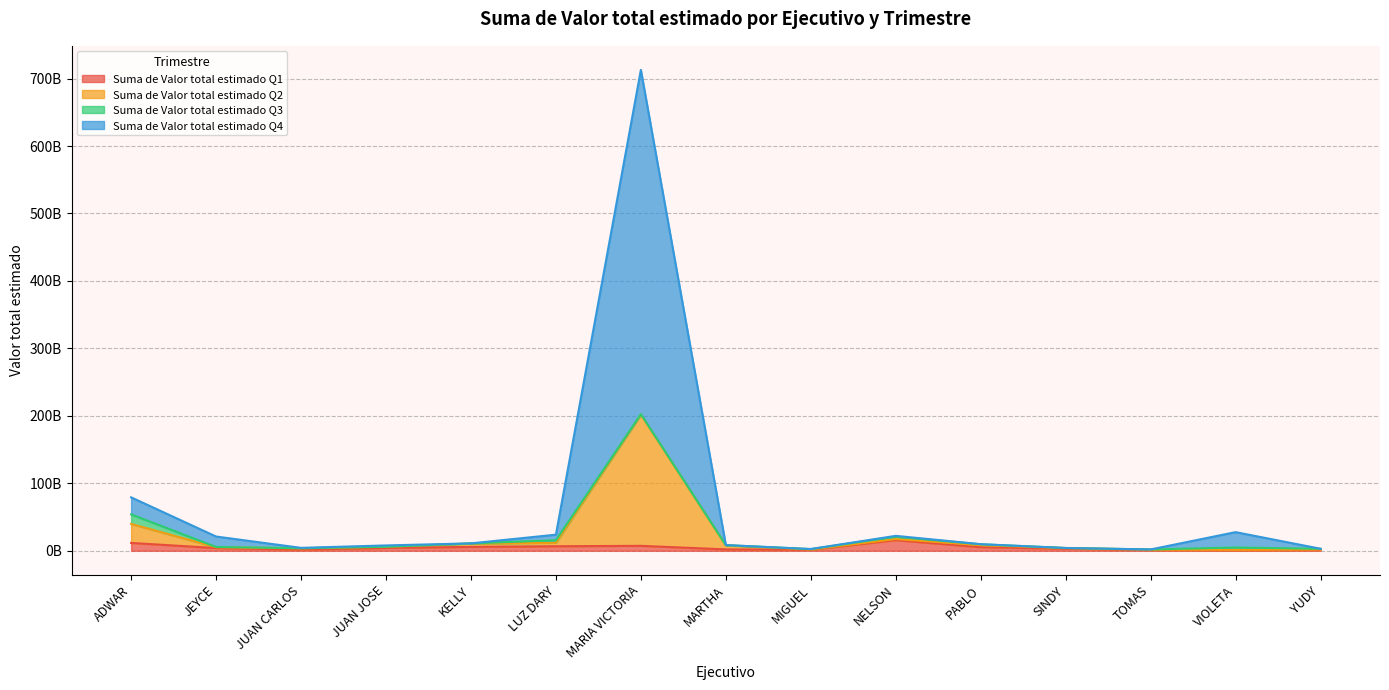

Which series has the largest range (max minus min)?

Suma de Valor total estimado Q2